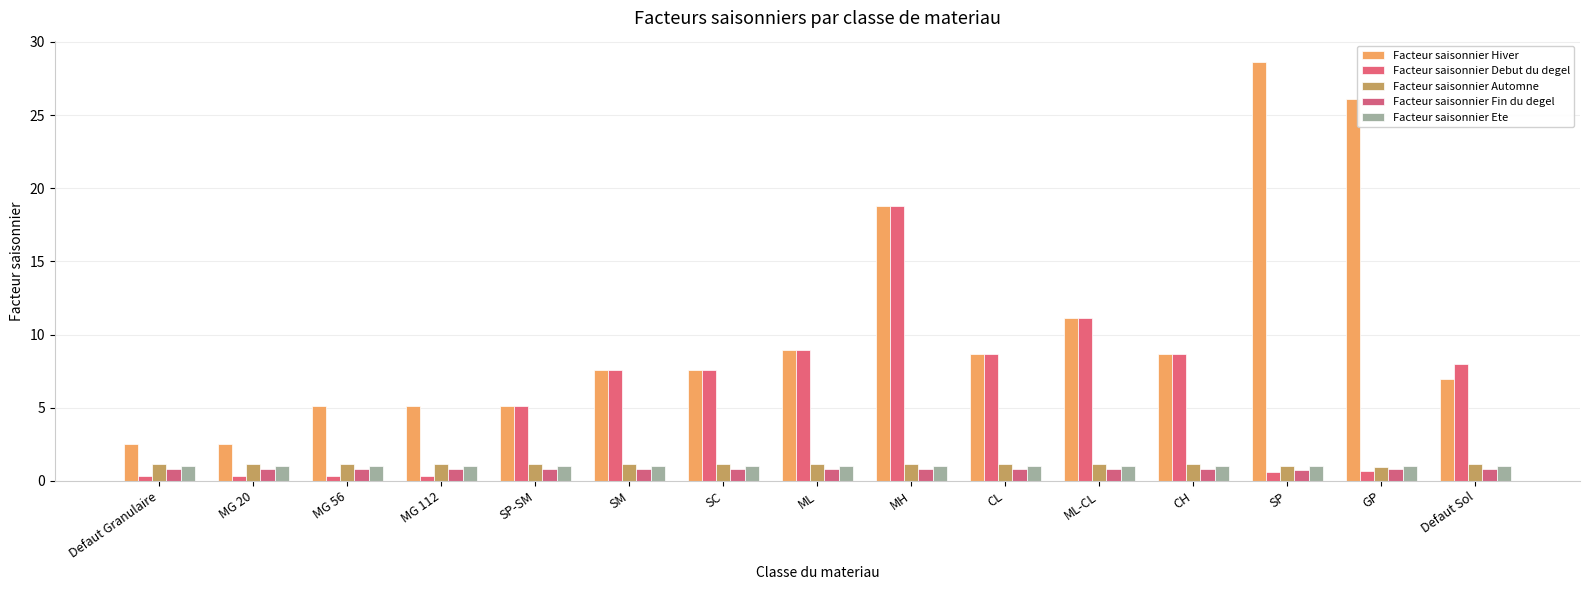

Which category has the lowest value in the Facteur saisonnier Ete series?

Defaut Granulaire